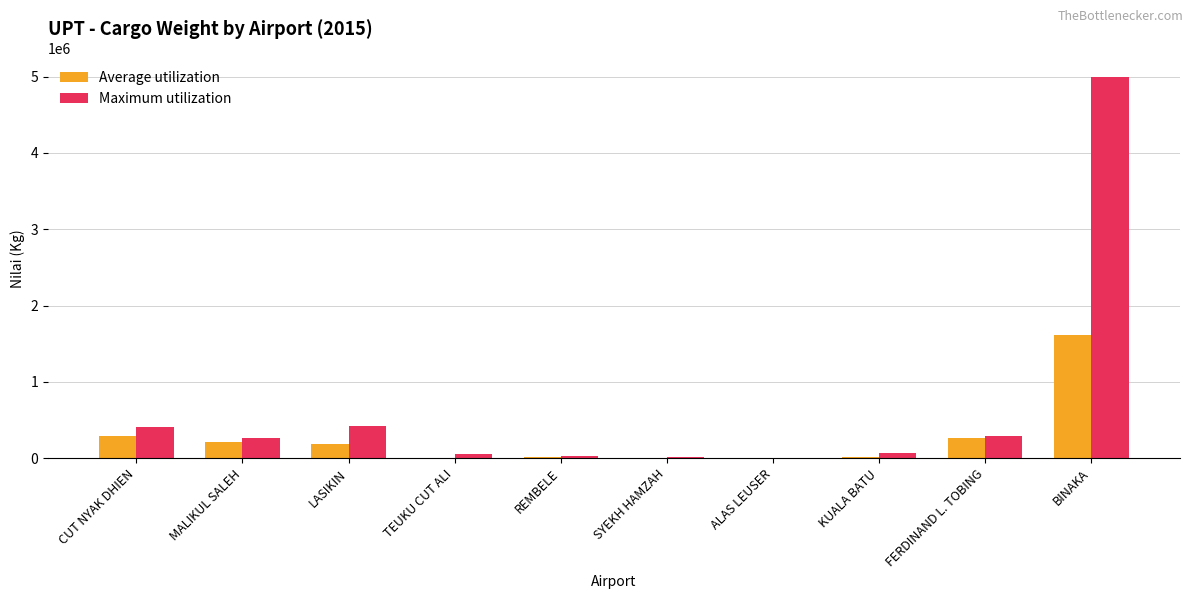

The value of Maximum utilization at BINAKA is 1966988. True or false?

False